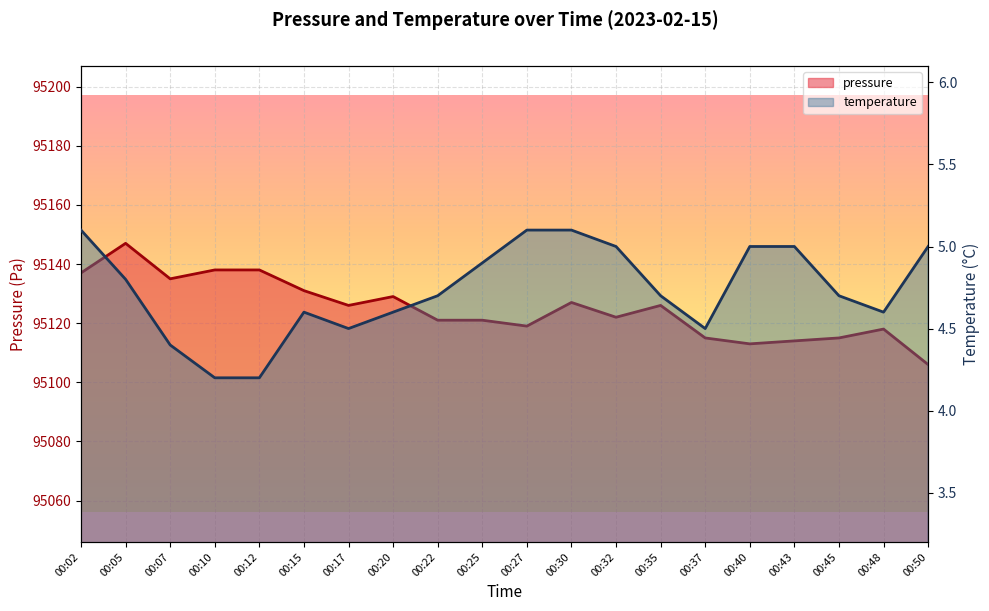

At how many categories does at least one series exceed 92863?

20